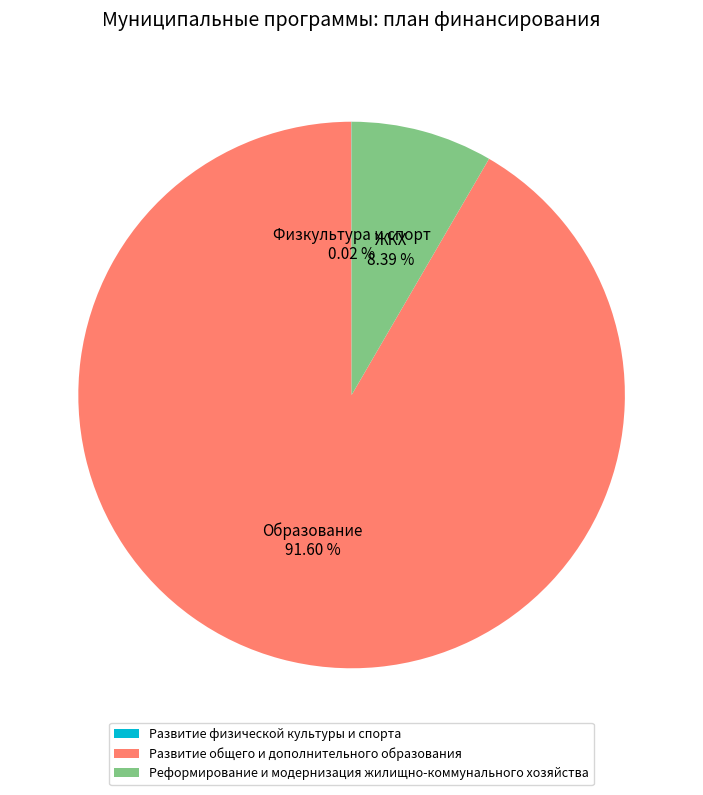

Does Развитие общего и дополнительного образования account for over 50% of the chart?

Yes